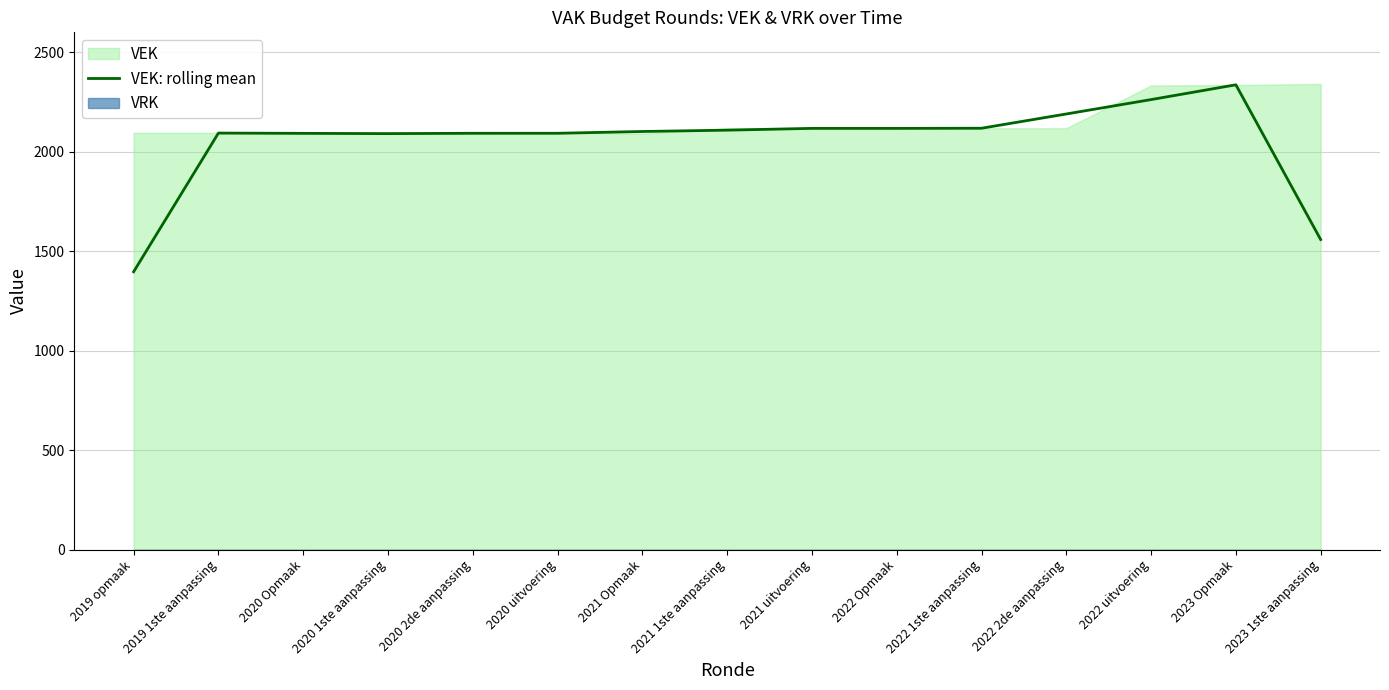

What is the difference between the values at 2022 1ste aanpassing and 2022 Opmaak?

0.7